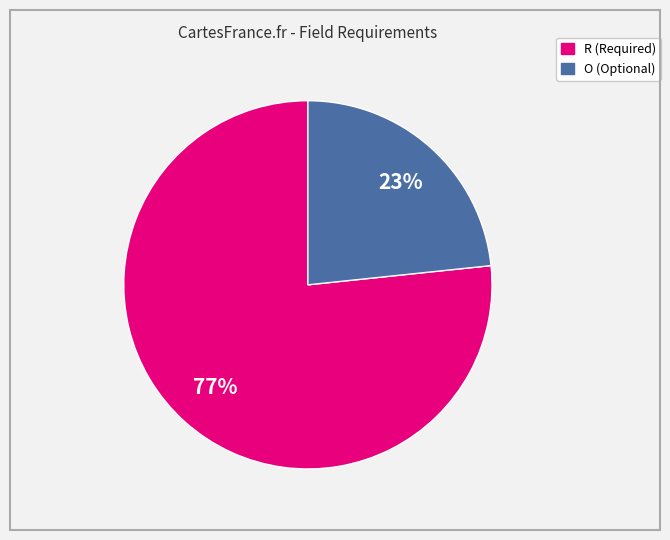

Rank the categories by value from lowest to highest.

O, R